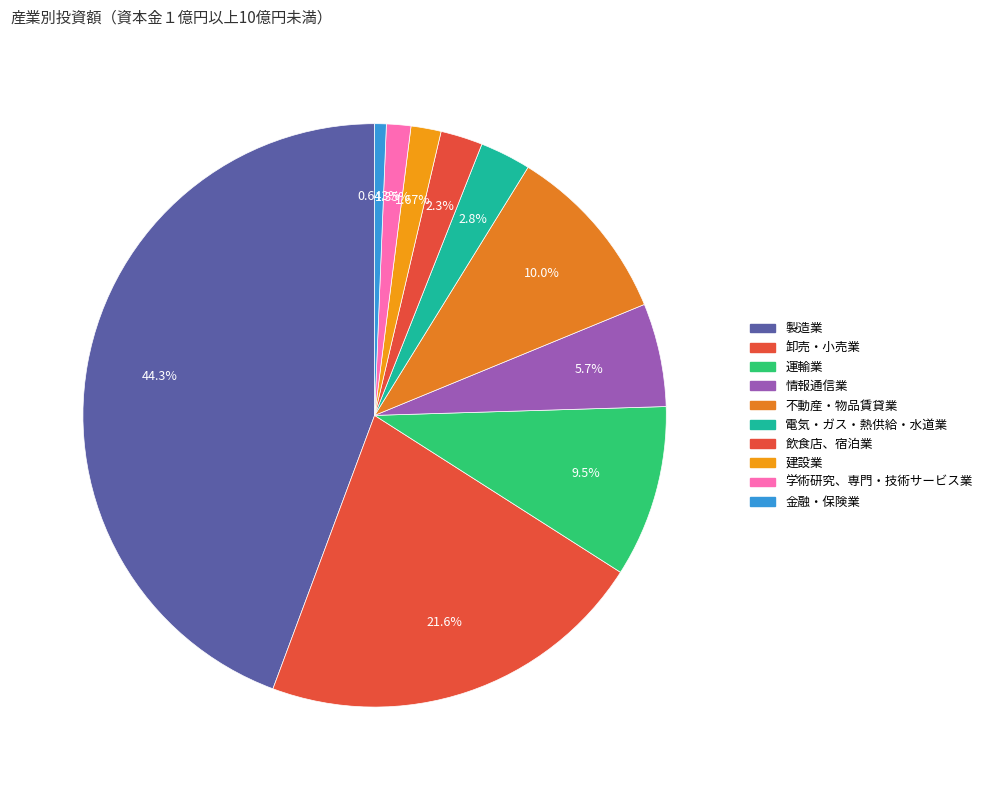

Do 情報通信業 and 電気・ガス・熱供給・水道業 together represent more than half of the pie?

No